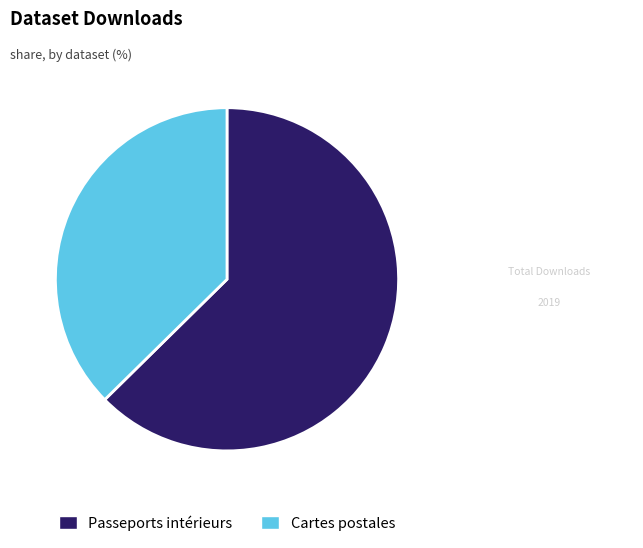

Which slice is the smallest?

Cartes postales